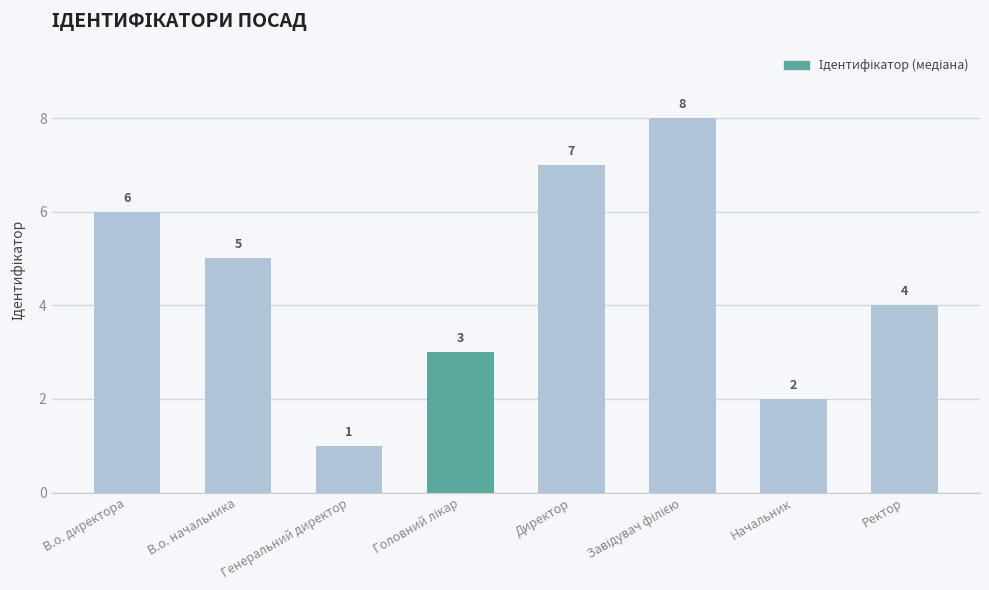

What is the sum of all values?

36